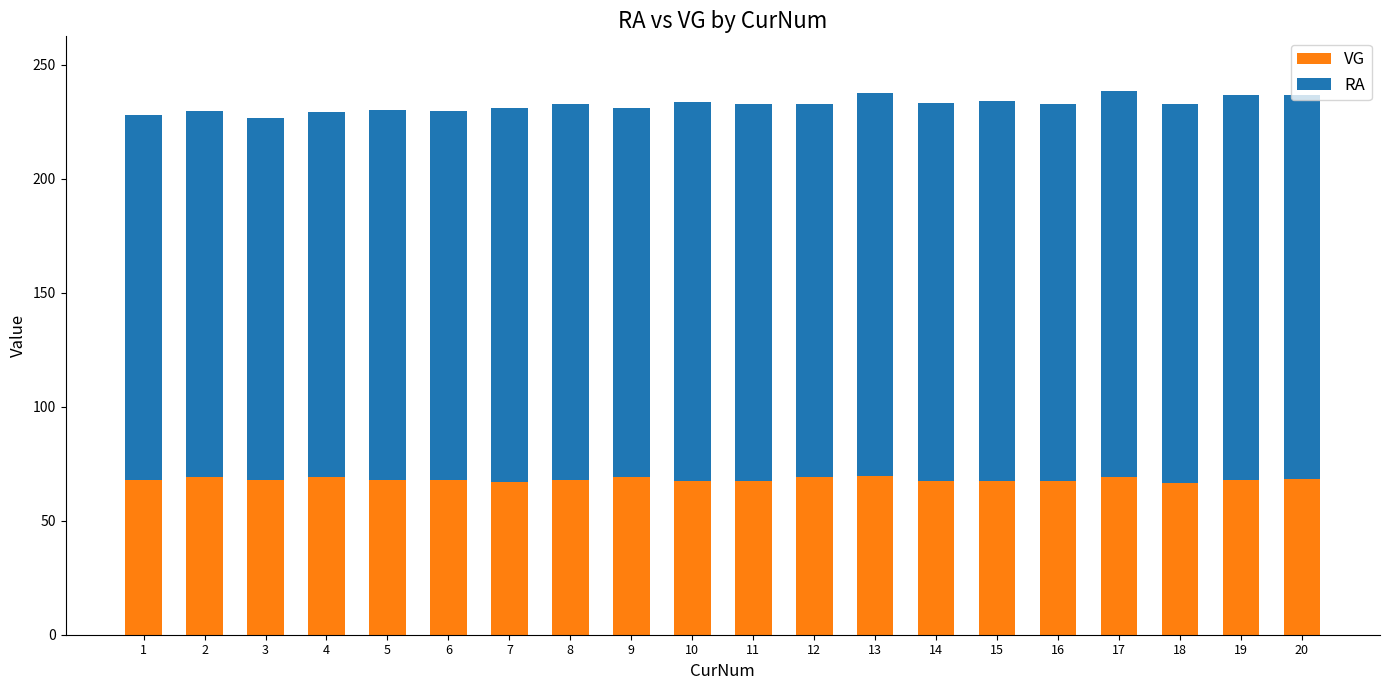

What is the sum of all VG values?

1361.6